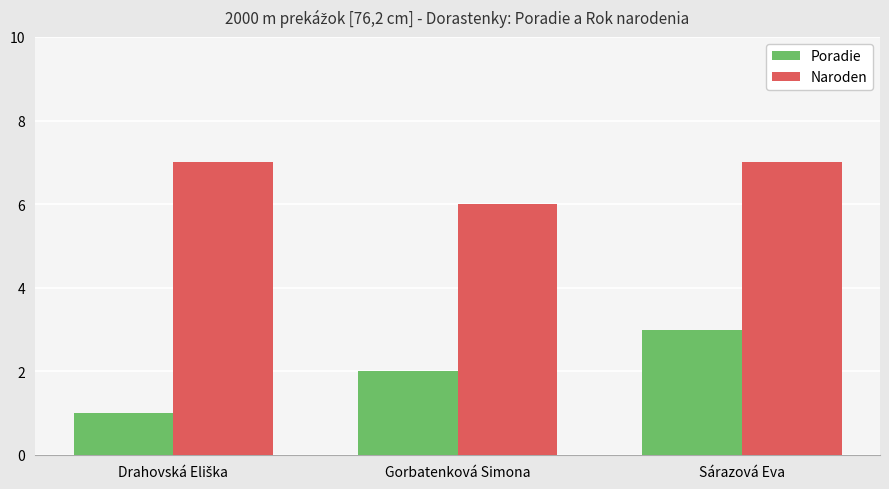

Rank the series by their maximum value, from highest to lowest.

Naroden, Poradie